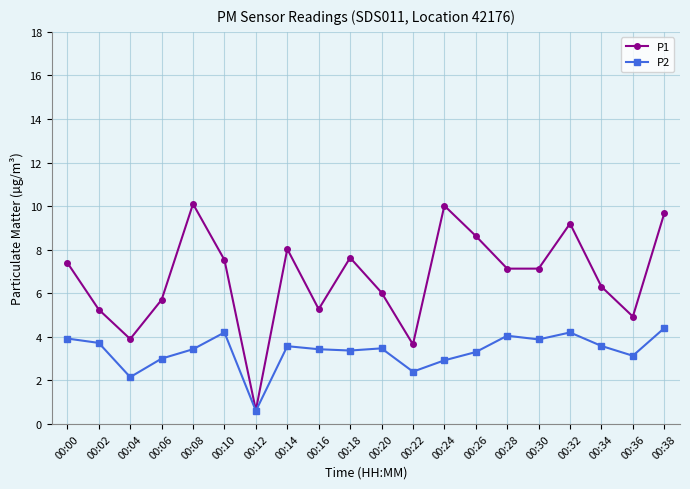

What are all the series names shown in the legend?

P1, P2